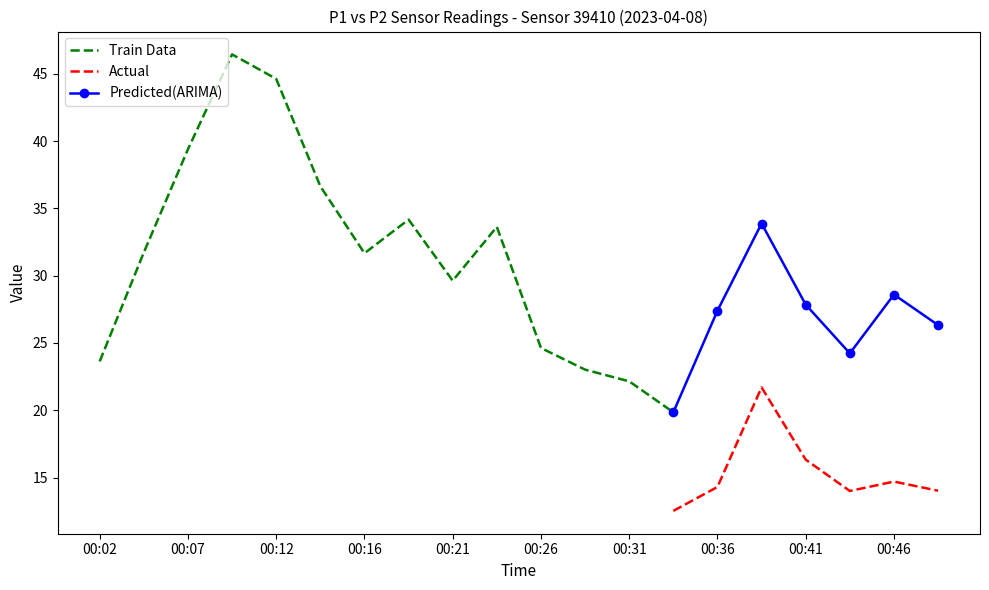

Is the value of P1 at 00:31 greater than the value of P2 at 00:46?

Yes